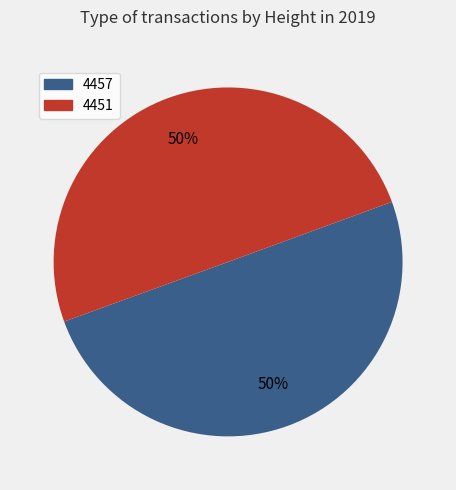

Approximately how many times larger is the value at 4451 compared to 4457?

1.0